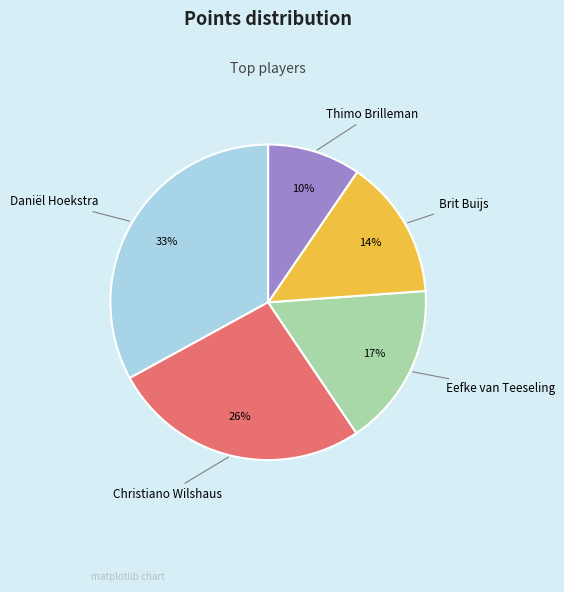

Does any single category account for the majority?

No